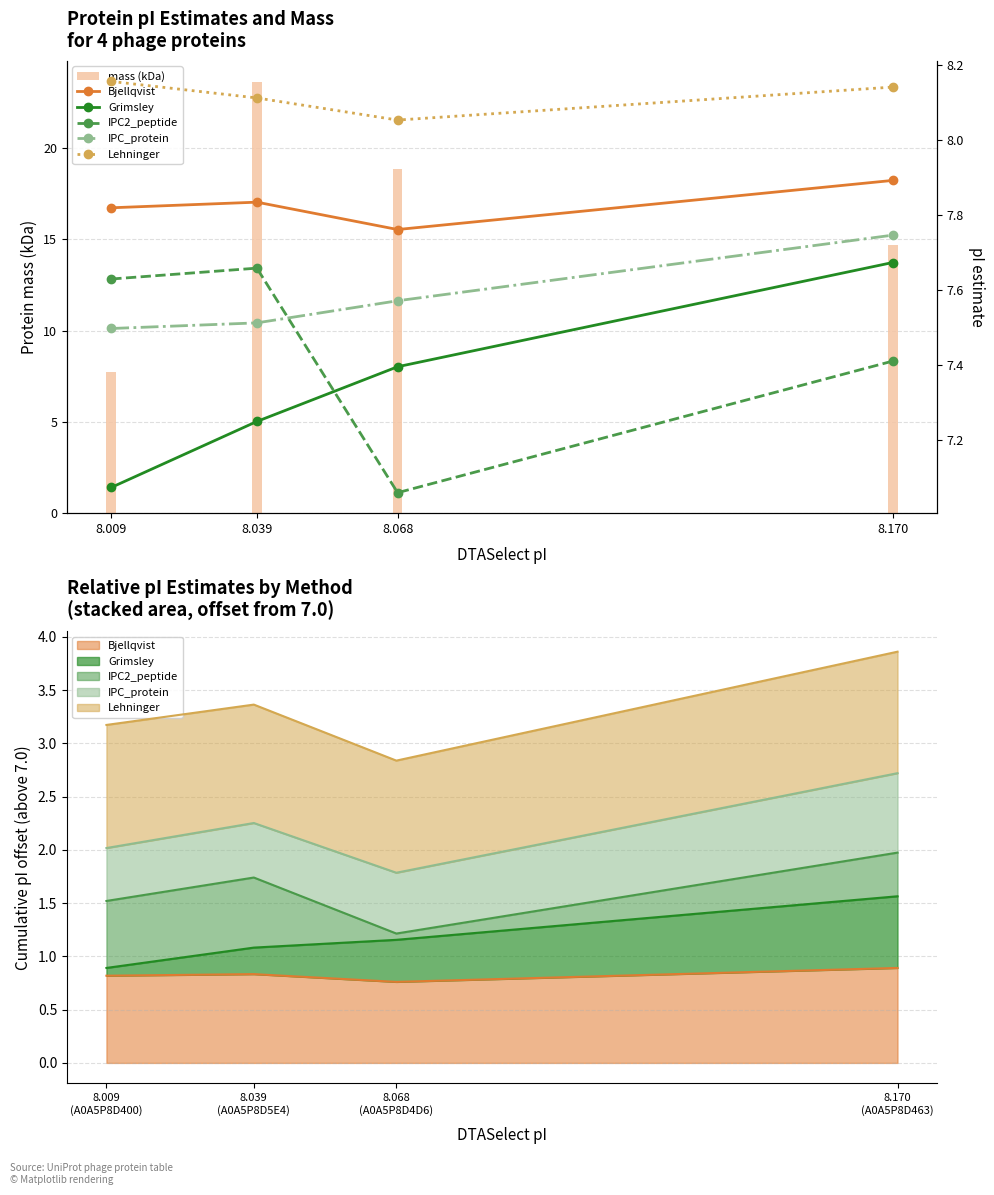

Which series has the widest spread of values?

mass (kDa)